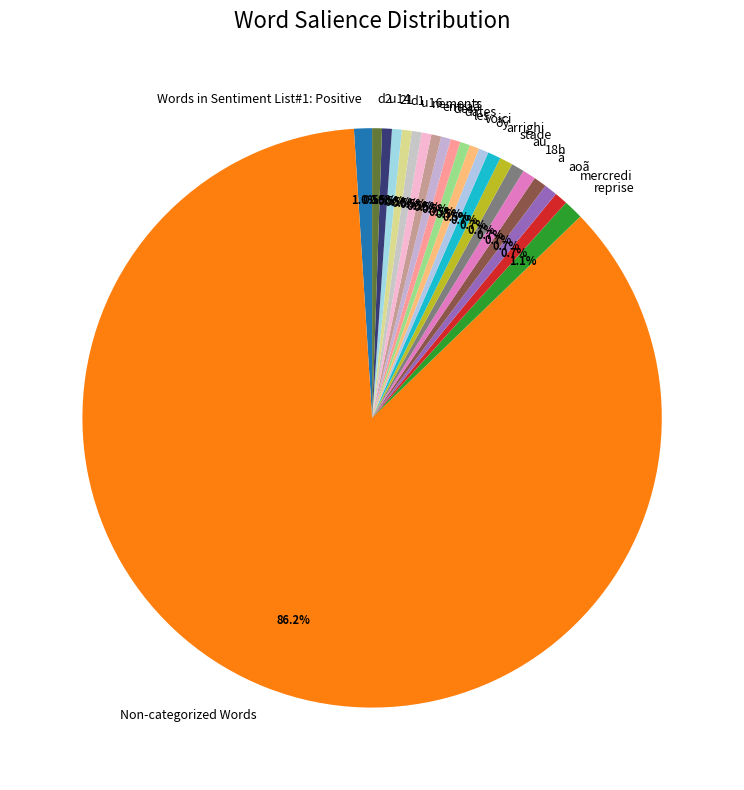

Which category has the biggest portion of the pie?

Non-categorized Words